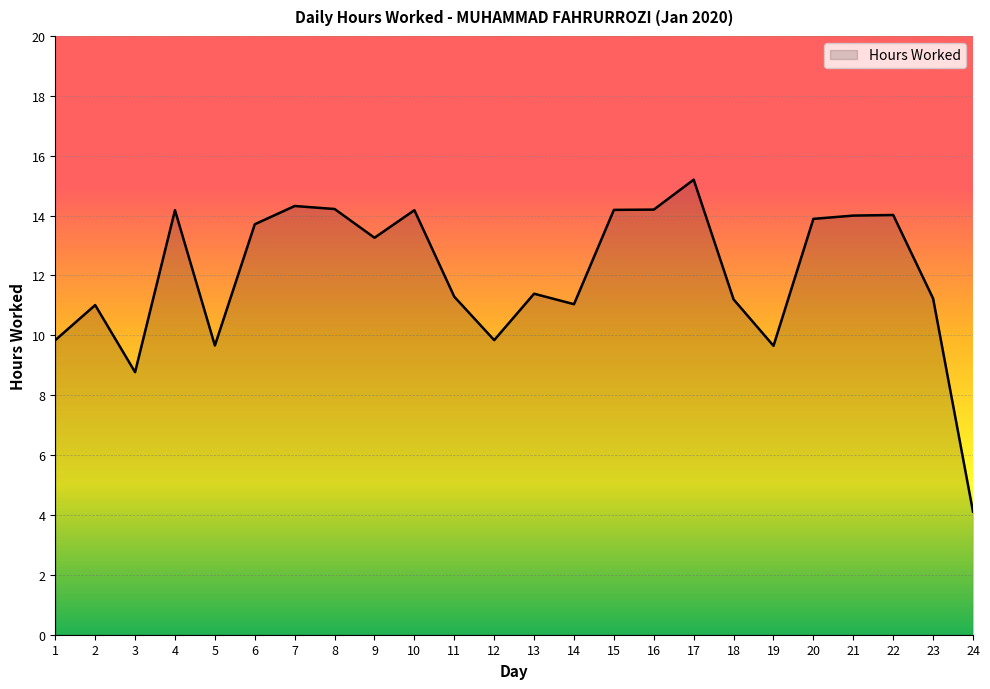

Which category has the highest value across all series?

17